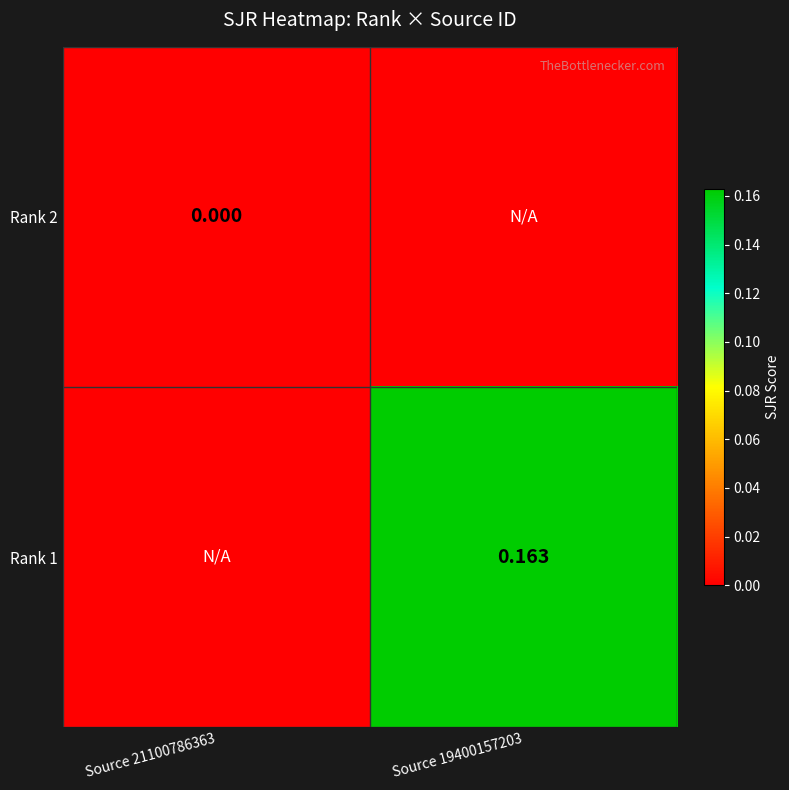

Which series has the largest total across all categories?

Rank 1